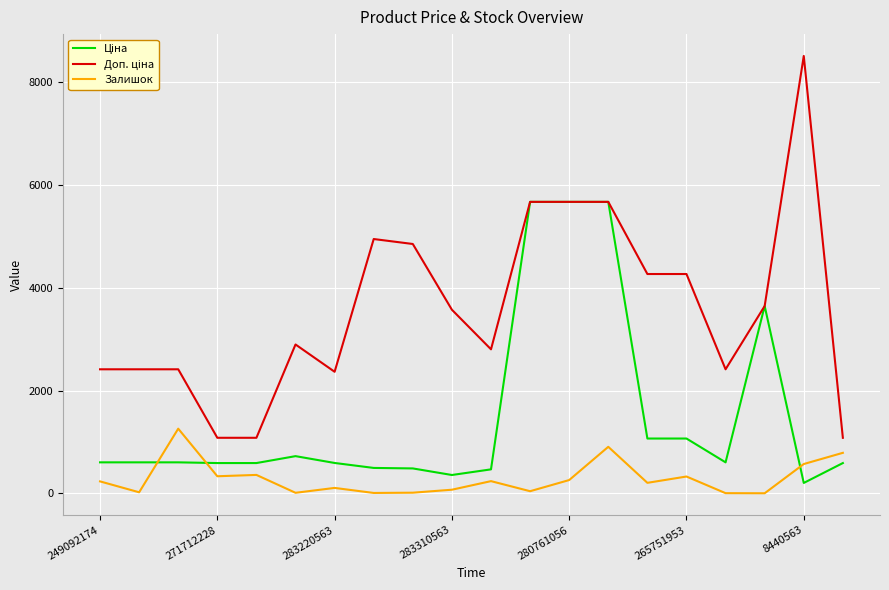

What is the highest value of the Залишок series?

1259.0